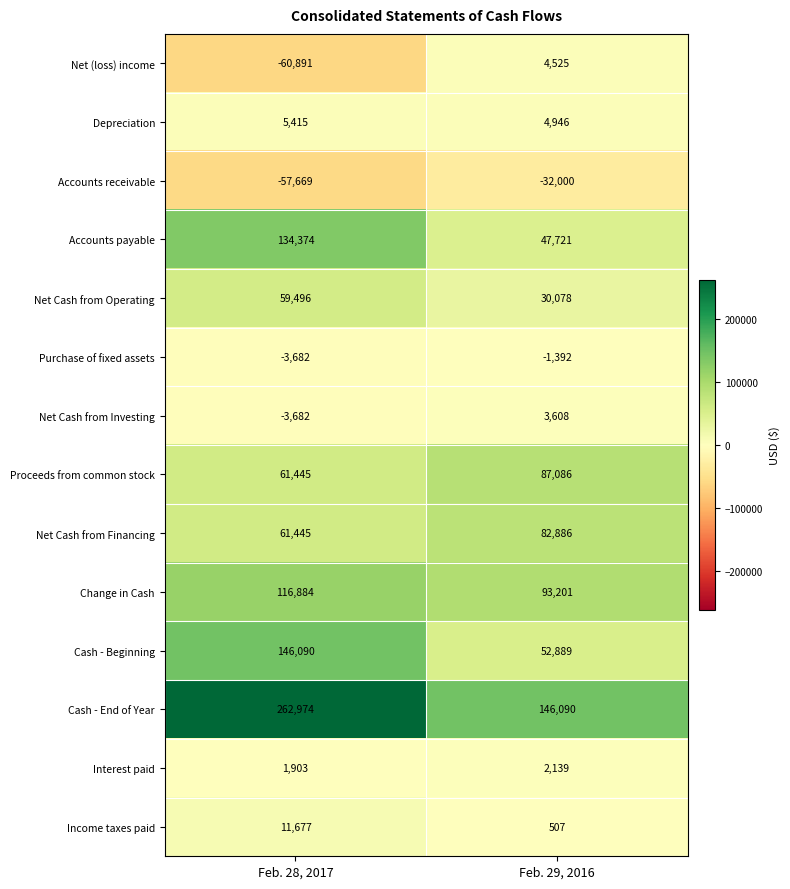

What is the total value across all series at Feb. 29, 2016?

522284